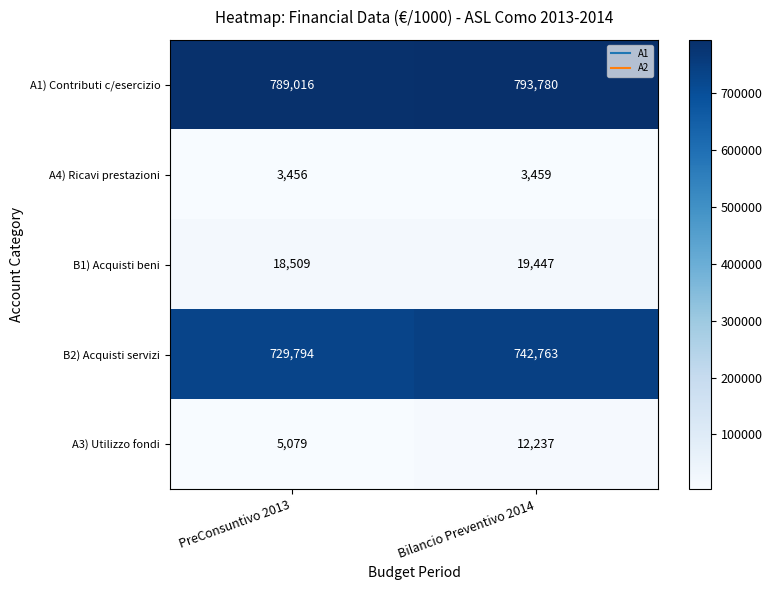

At which label is B1) Acquisti beni closest to 18978?

PreConsuntivo 2013